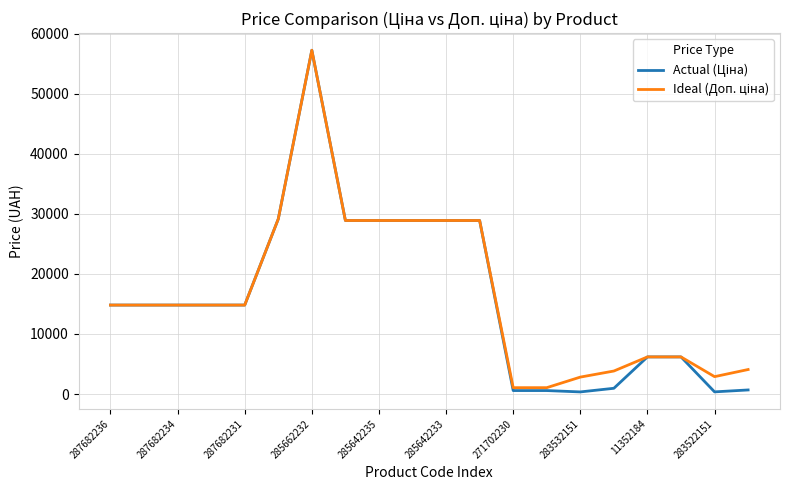

What is the greatest value displayed?

57258.0